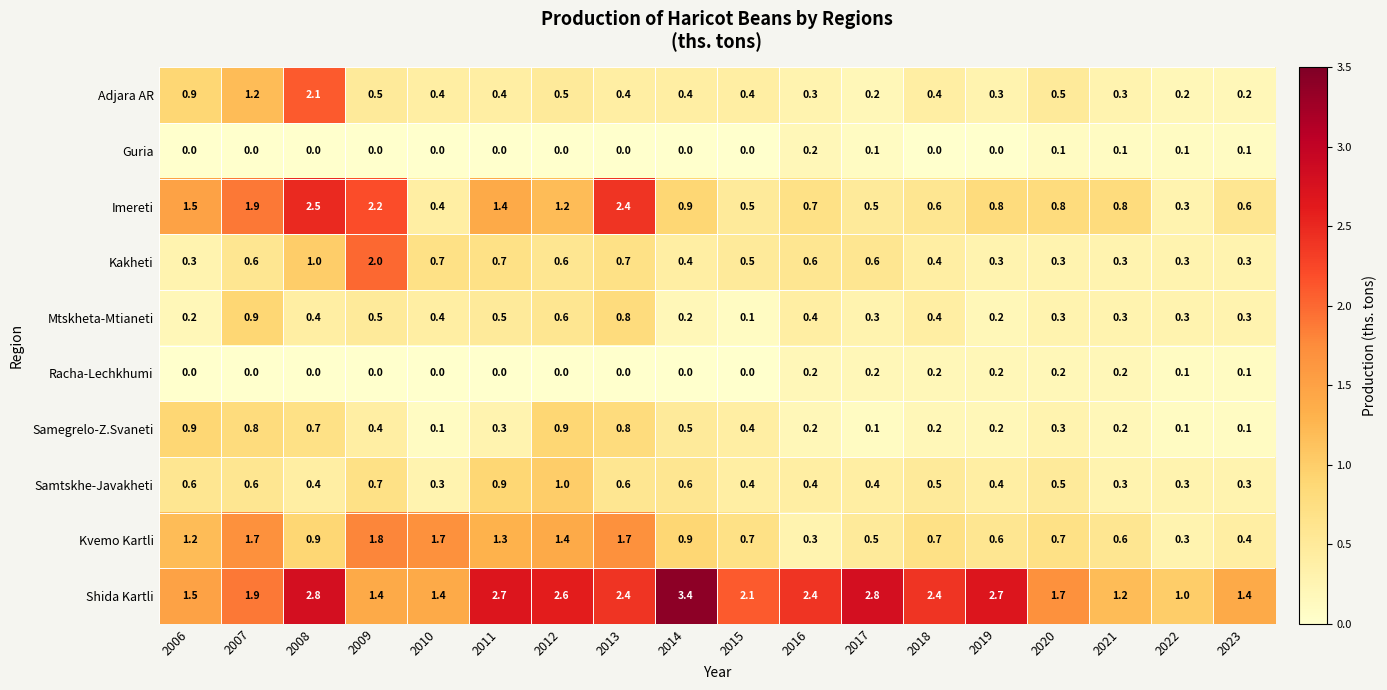

Is it true that Guria equals 0.1 at 2020?

True